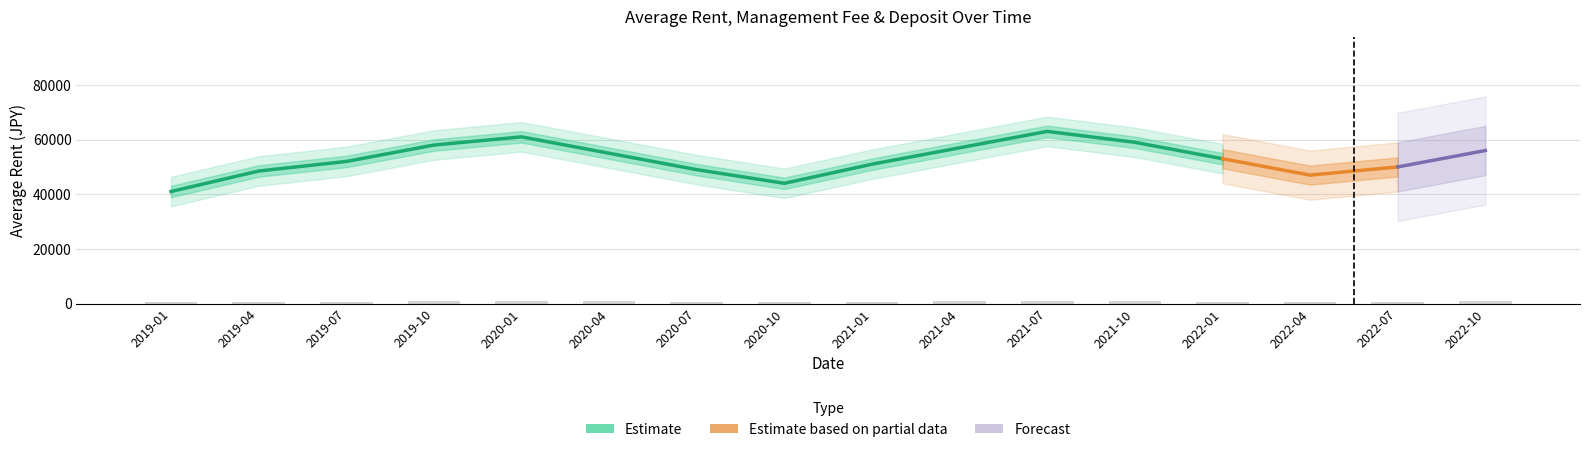

True or false: 管理費_mean has a value of 10934.3 at 2019-01.

False